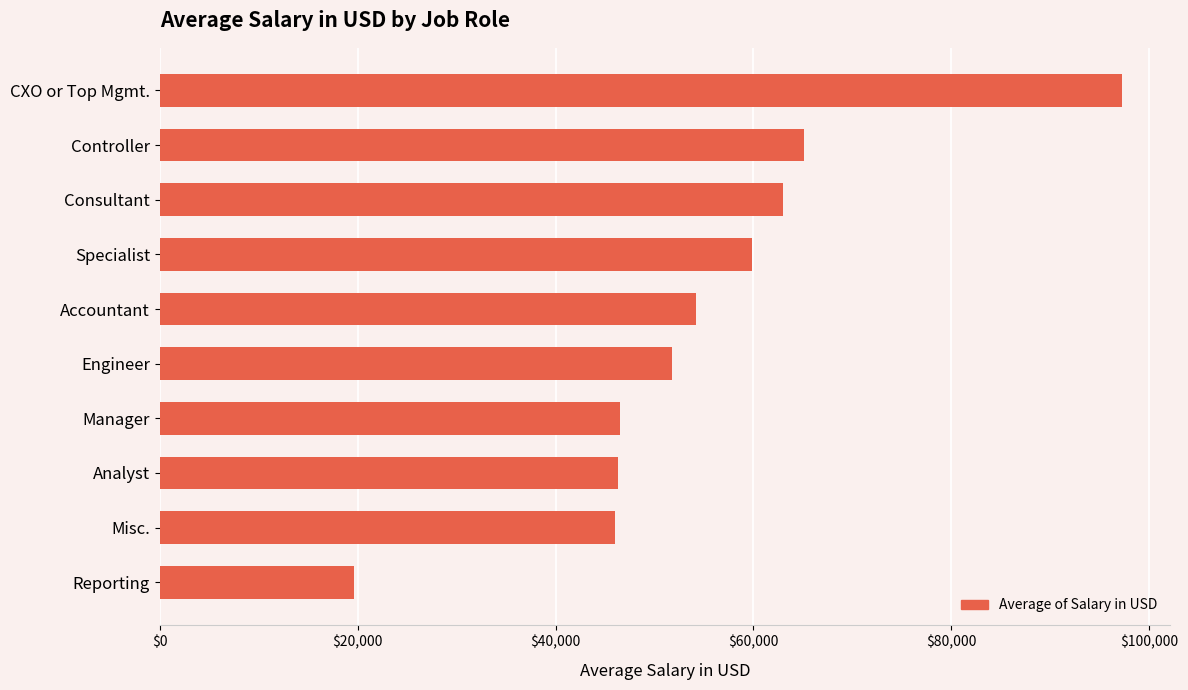

What is the label of the 5th bar from the top?

Accountant